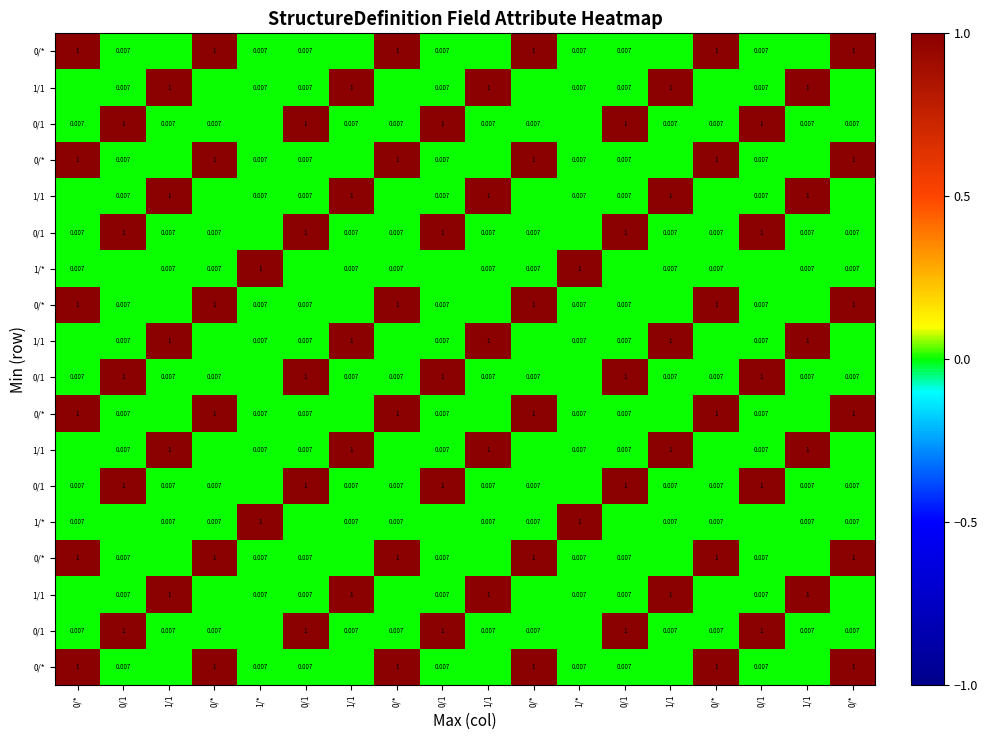

What is the maximum value shown in the chart?

1.0